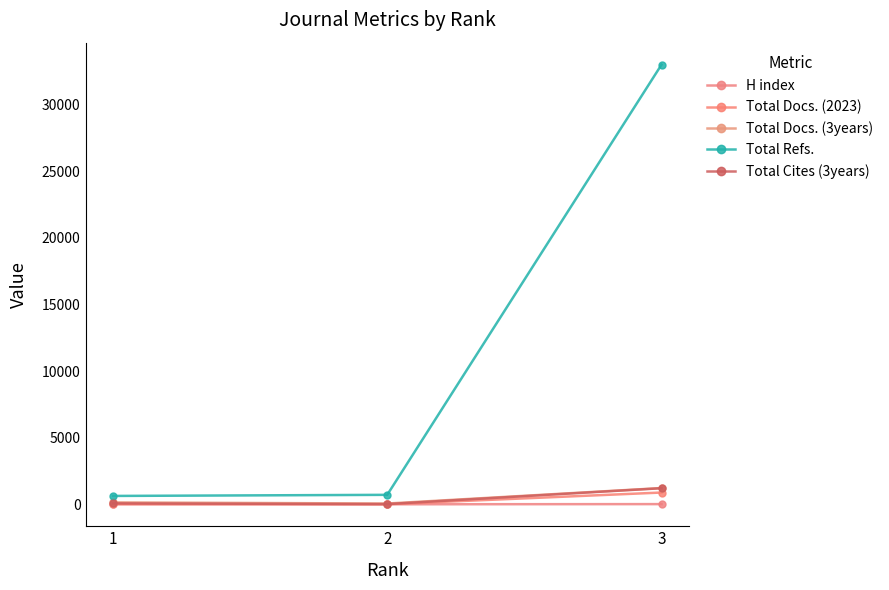

At 1, list the series in order from largest to smallest.

Total Refs., Total Docs. (3years), Total Cites (3years), H index, Total Docs. (2023)